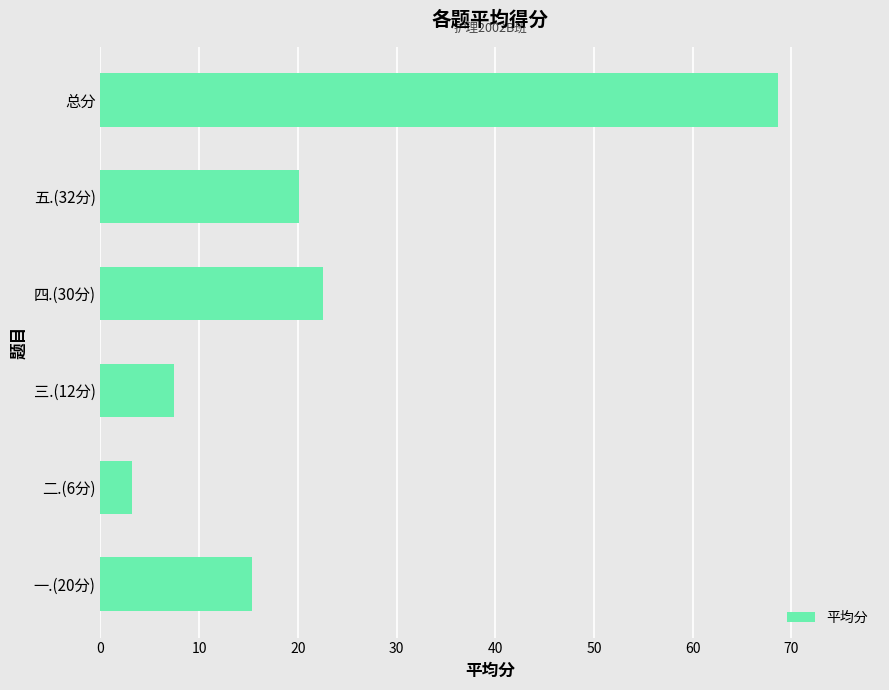

Rank the categories by value from highest to lowest.

总分, 四.(30分), 五.(32分), 一.(20分), 三.(12分), 二.(6分)